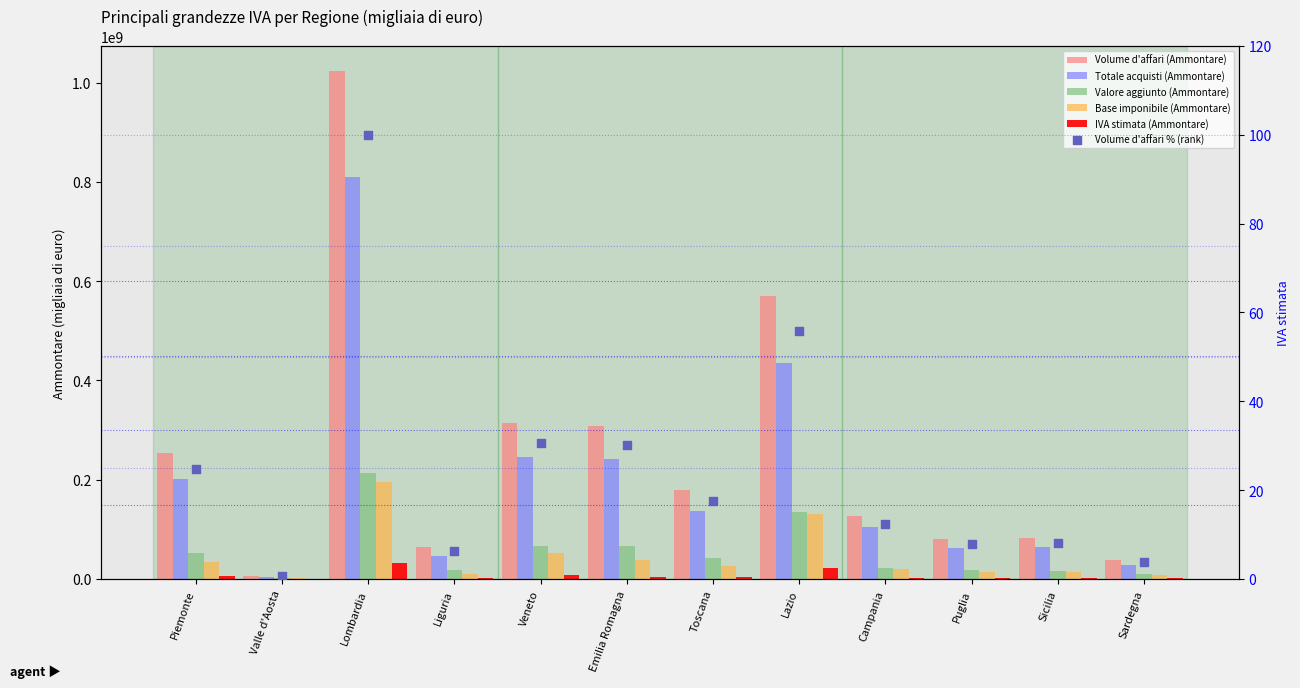

Which series contains the lowest Y value?

Volume d'affari % (rank)